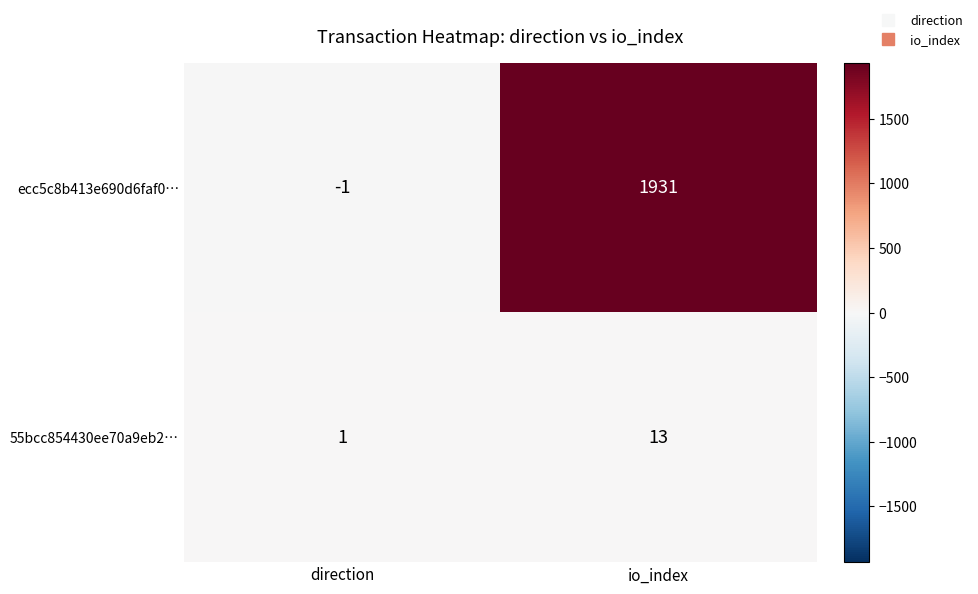

How many positive values does the ecc5c8b413e690d6faf0… series have?

1